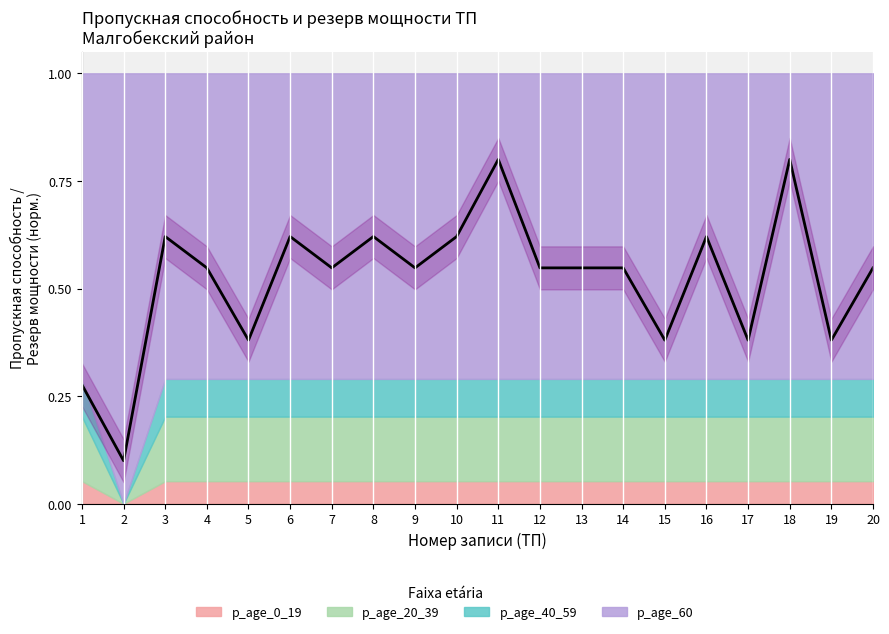

Reading right to left, extract all data points from this chart.

20=0.5	19=0.4	18=0.8	17=0.4	16=0.6	15=0.4	14=0.5	13=0.5	12=0.5	11=0.8	10=0.6	9=0.5	8=0.6	7=0.5	6=0.6	5=0.4	4=0.5	3=0.6	2=0.1	1=0.3